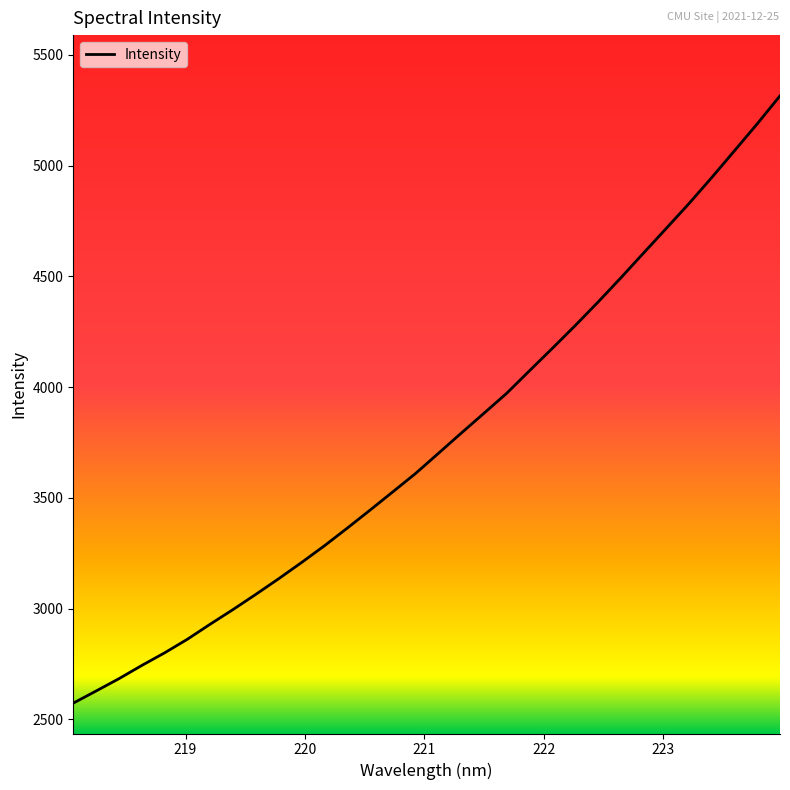

What is the difference between the second highest and minimum values?

2615.5